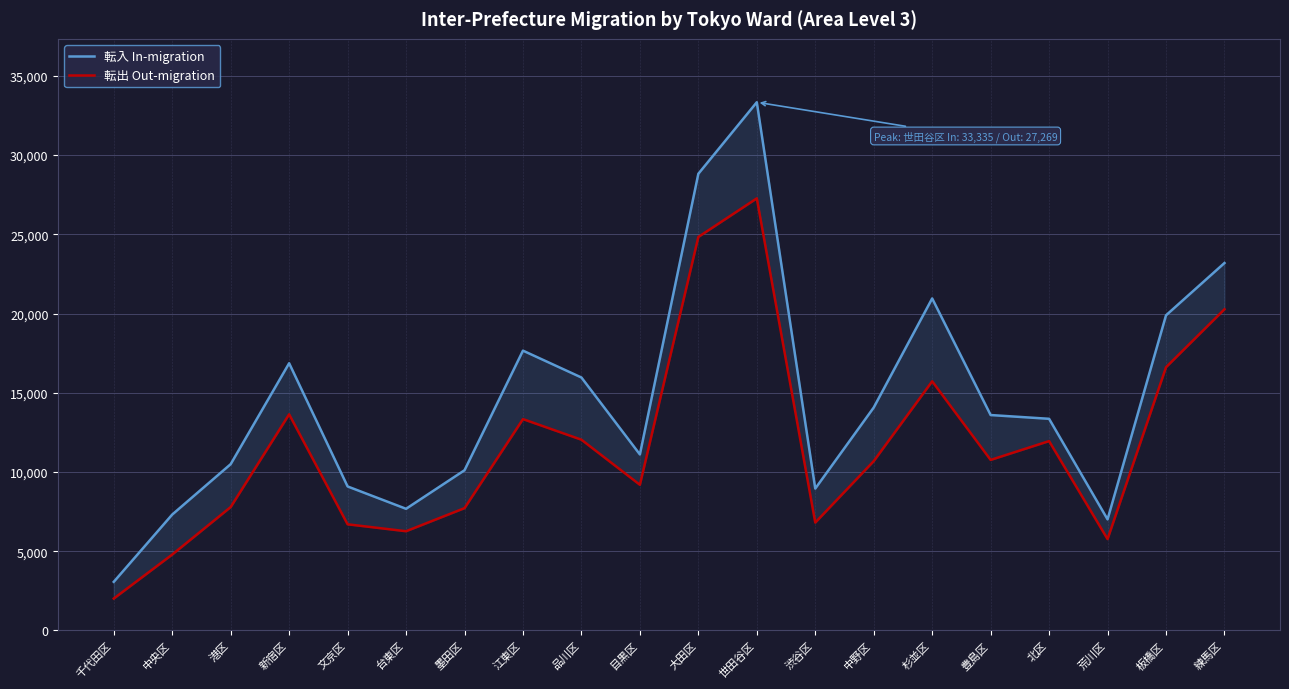

At which label does 転入 In-migration reach its peak?

世田谷区